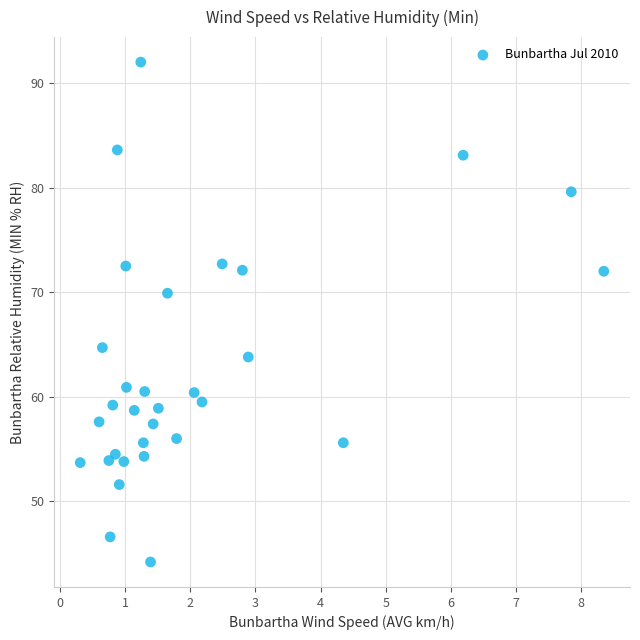

What Y value in the scatter plot is closest to 68?

69.9